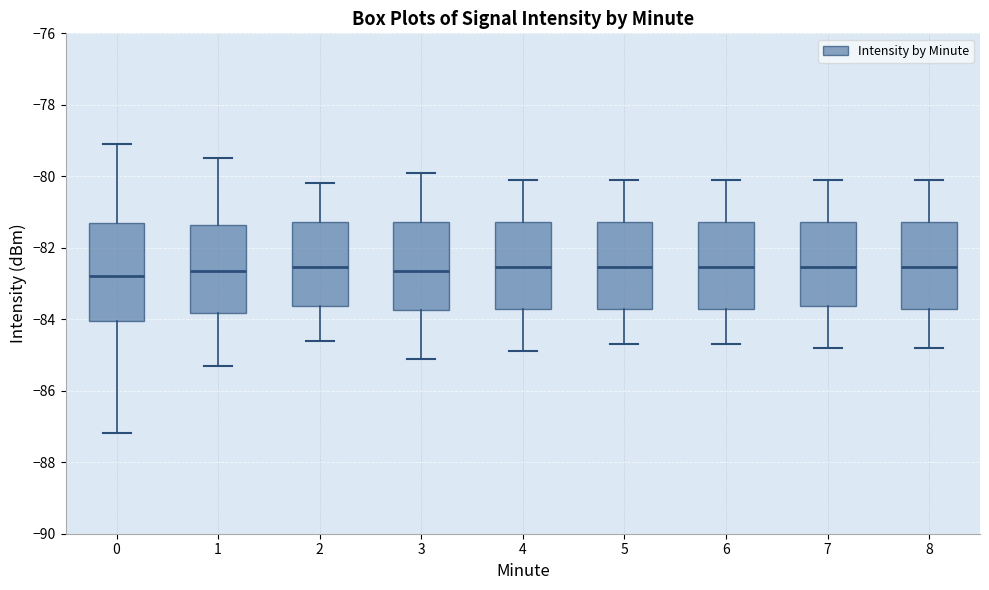

Reading left to right, transcribe this box plot: for each box, give where its median line is, the range the box spans, and where its two whiskers end, as read against the y-axis. The values are not printed on the chart, so give them approximately, as read against the axis.

0: median -82.8, box -84.0 to -81.4, whiskers -87.2 to -79.0
1: median -82.6, box -83.8 to -81.4, whiskers -85.2 to -79.4
2: median -82.6, box -83.6 to -81.2, whiskers -84.6 to -80.2
3: median -82.6, box -83.8 to -81.2, whiskers -85.0 to -79.8
4: median -82.6, box -83.8 to -81.2, whiskers -84.8 to -80.0
5: median -82.6, box -83.8 to -81.2, whiskers -84.6 to -80.0
6: median -82.6, box -83.8 to -81.2, whiskers -84.6 to -80.0
7: median -82.6, box -83.6 to -81.2, whiskers -84.8 to -80.0
8: median -82.6, box -83.8 to -81.2, whiskers -84.8 to -80.0